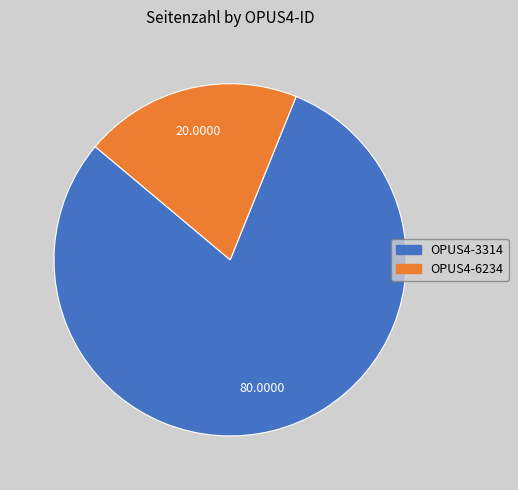

How many segments does this pie chart have?

2